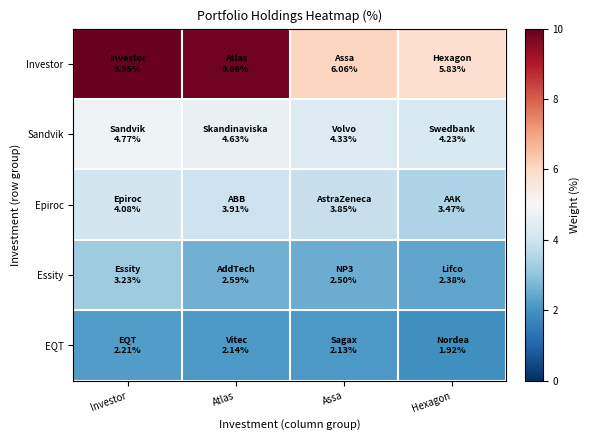

Between Investor and Hexagon, which is larger?

Investor